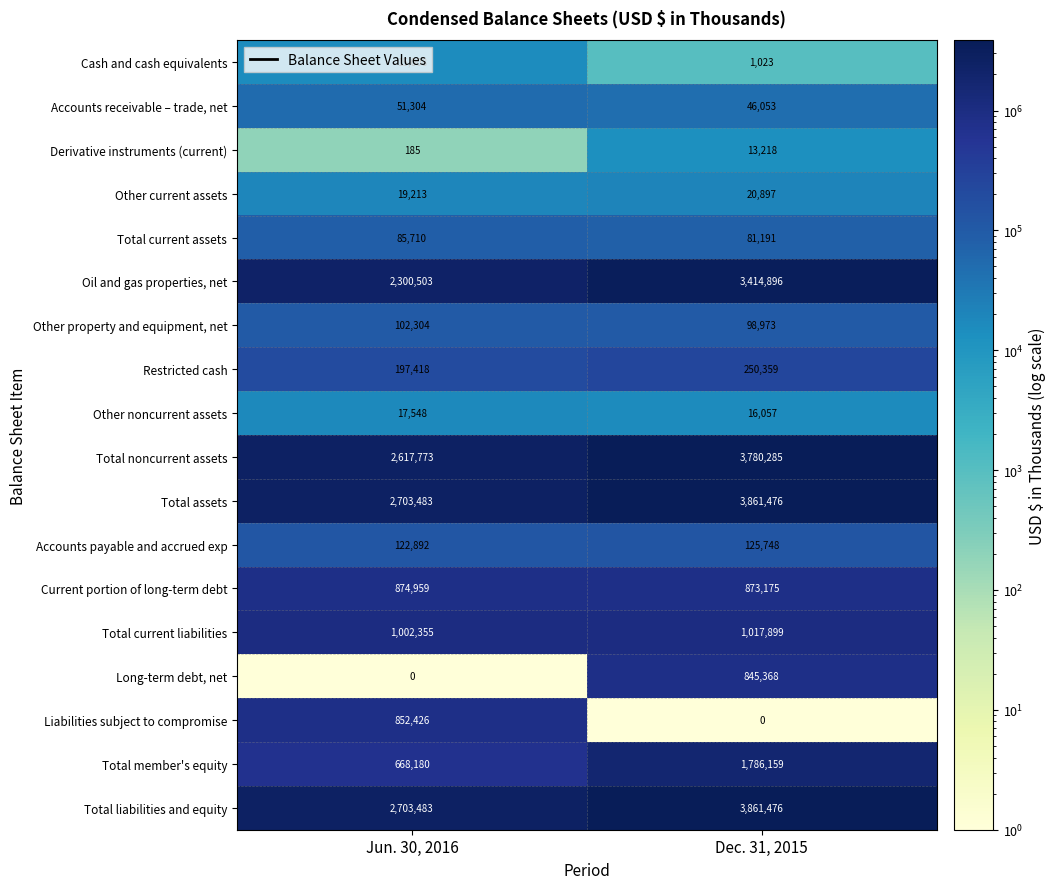

Which series has the widest spread of values?

Total noncurrent assets